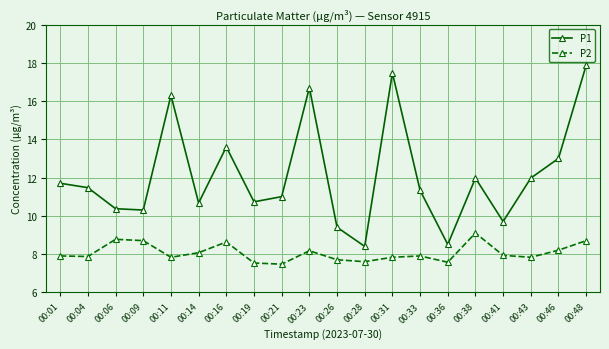

List the series in order of their overall mean, lowest first.

P2, P1